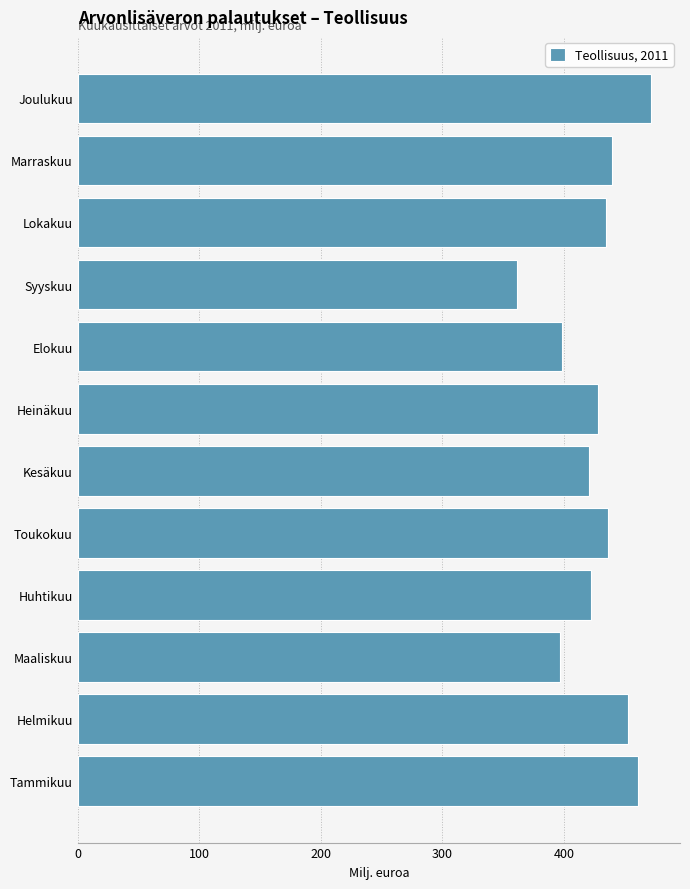

What is the sum of all values?

5123.2